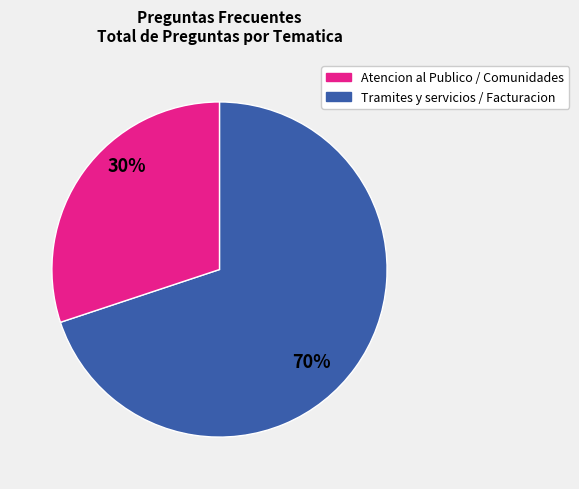

Is there any slice that represents more than half of the pie?

Yes